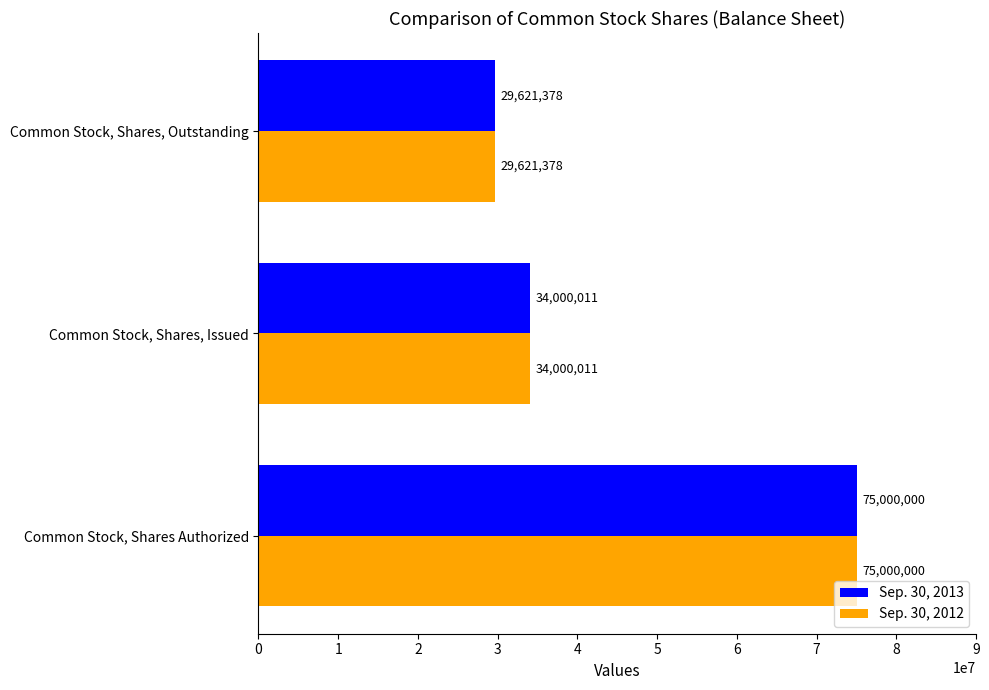

The value of Sep. 30, 2013 at Common Stock, Shares, Outstanding is 29621378. True or false?

True